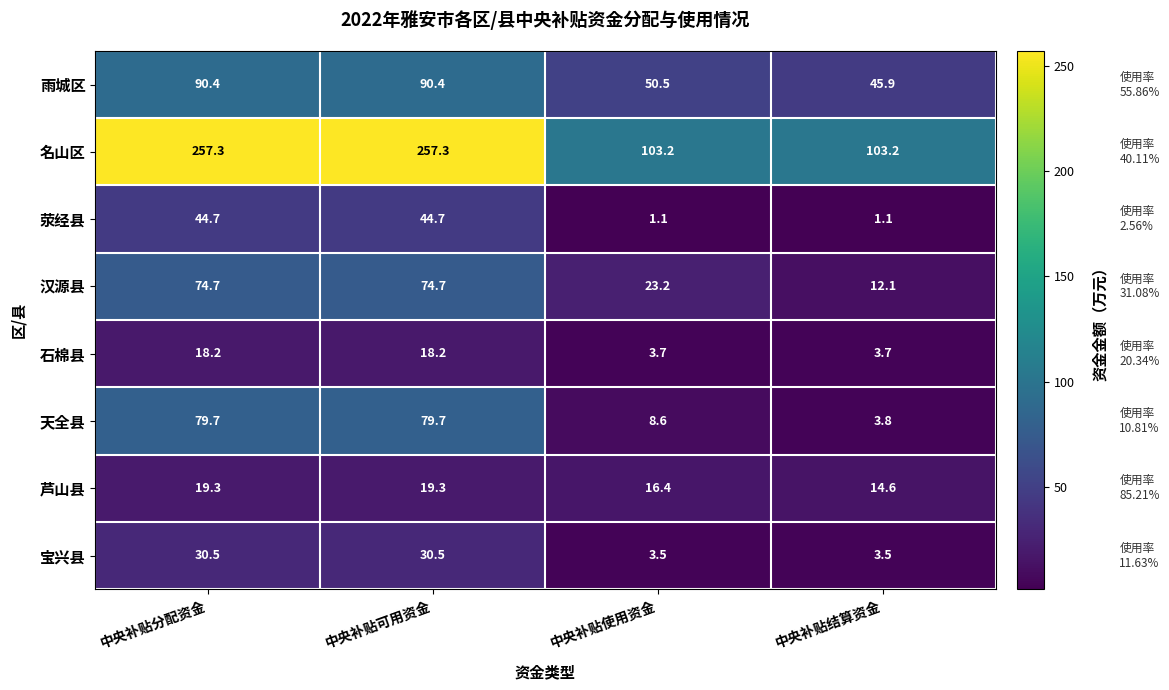

Is it true that 汉源县 equals 23.2 at 中央补贴使用资金?

True